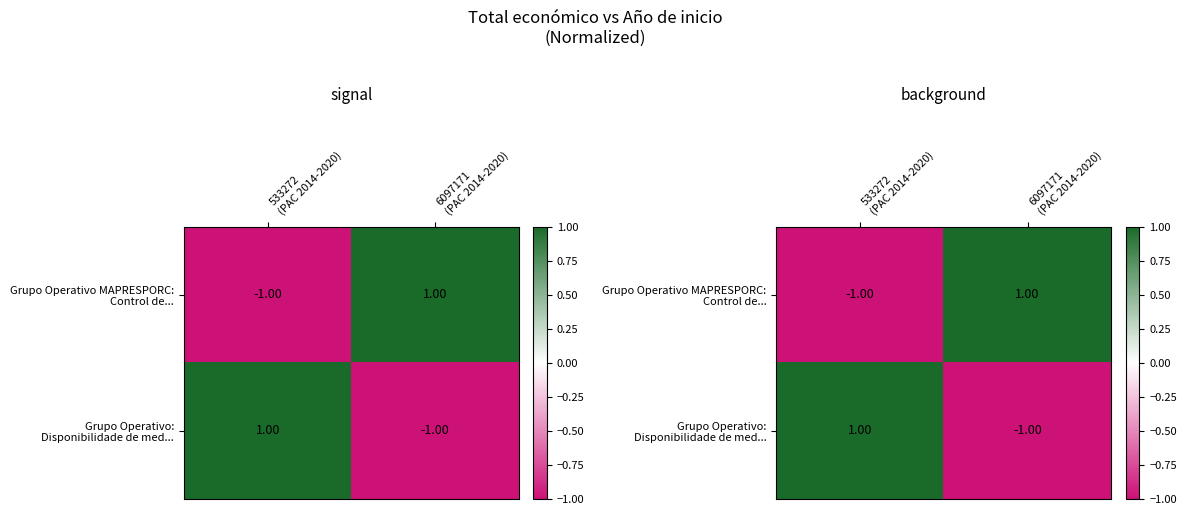

Which has a higher value, 6097171
(PAC 2014-2020) or 533272
(PAC 2014-2020)?

6097171
(PAC 2014-2020)